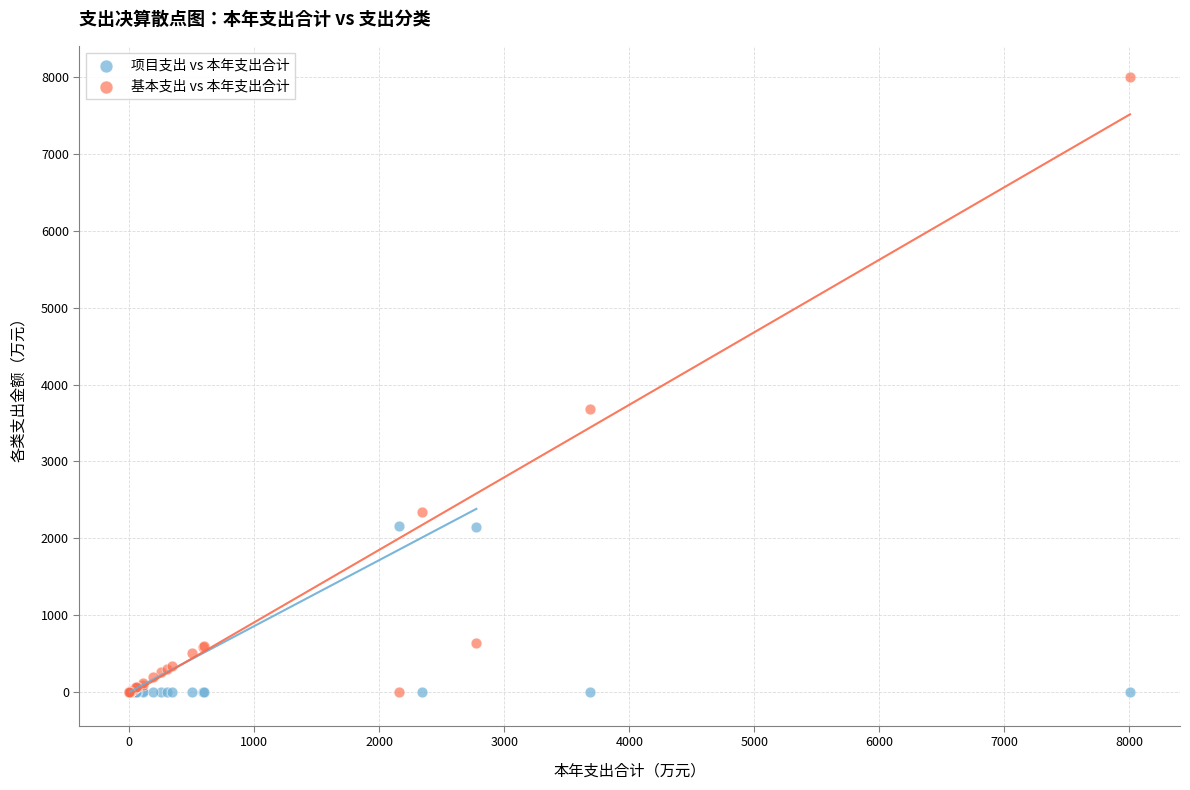

Across all series, what Y value is closest to 4002?

3684.8